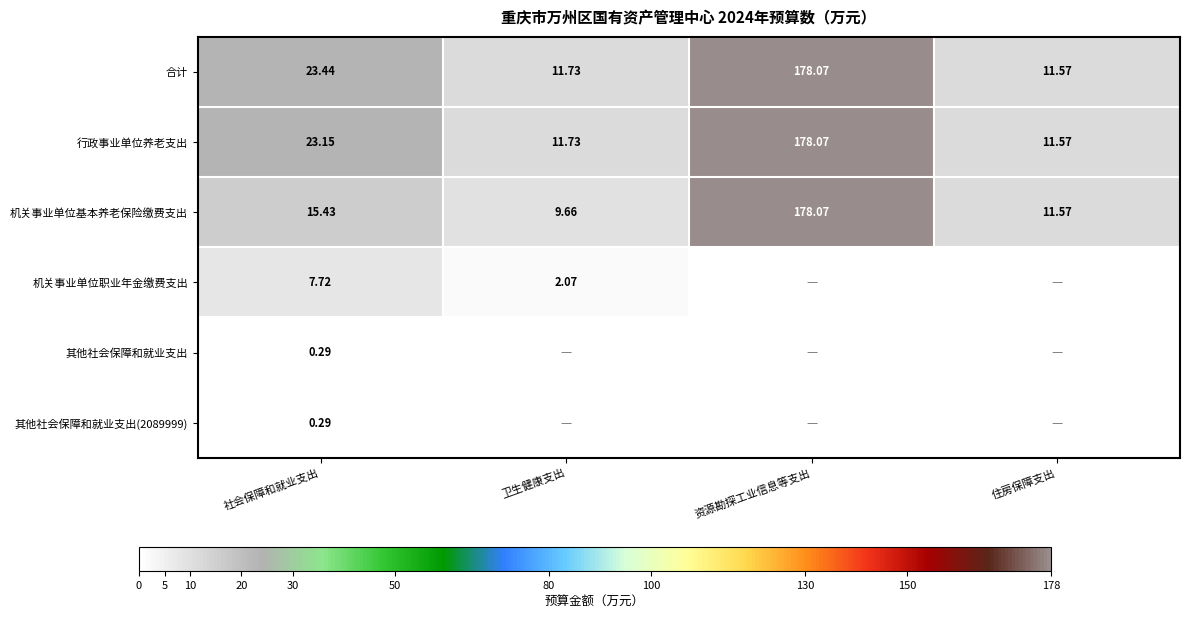

At which label is 合计 closest to 94?

社会保障和就业支出